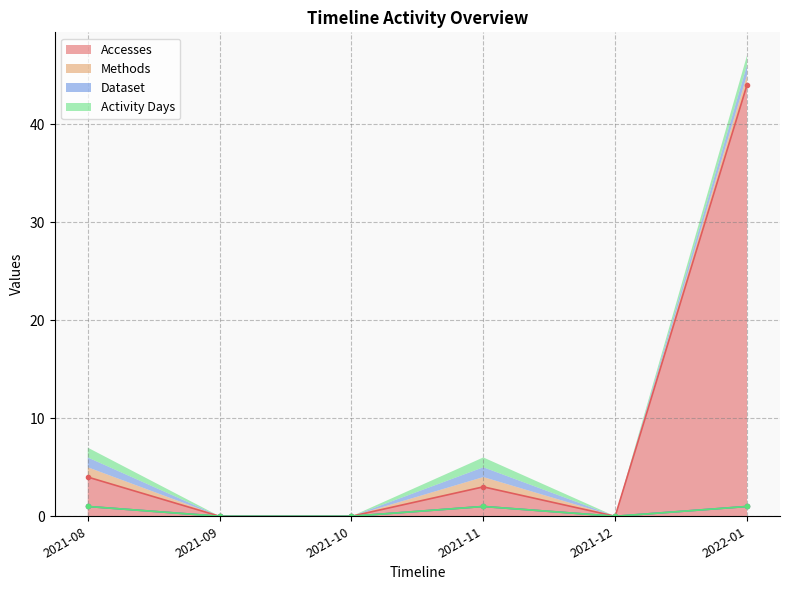

The value of Activity Days at 2021-12 is 0. True or false?

True